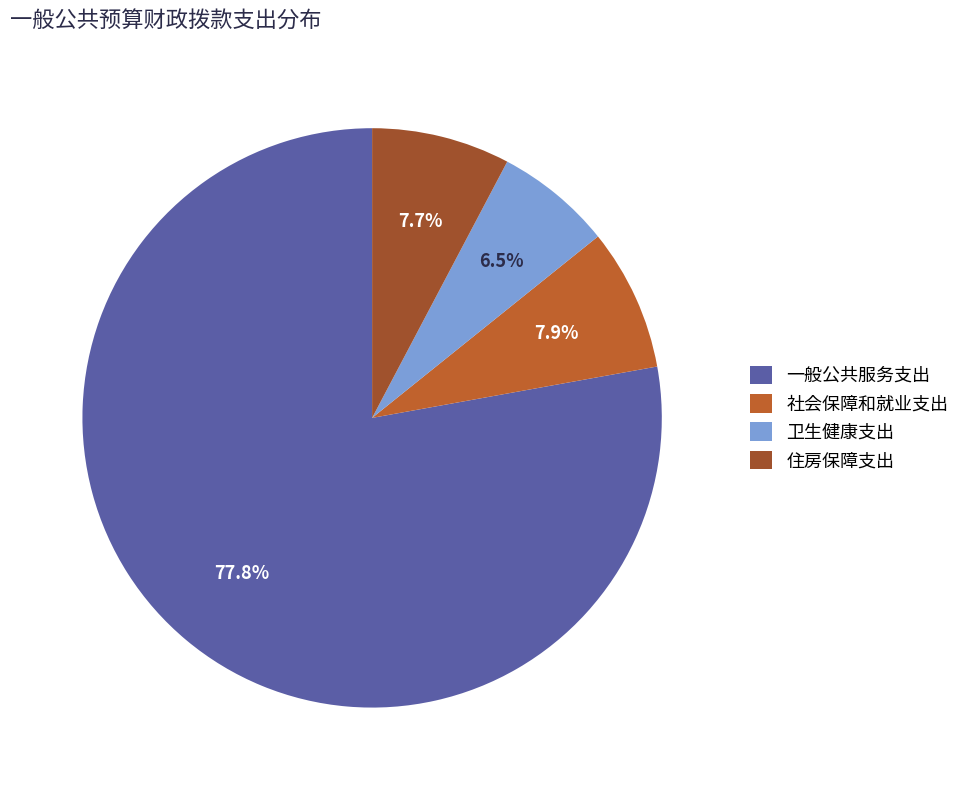

How many slices are in this pie chart?

4